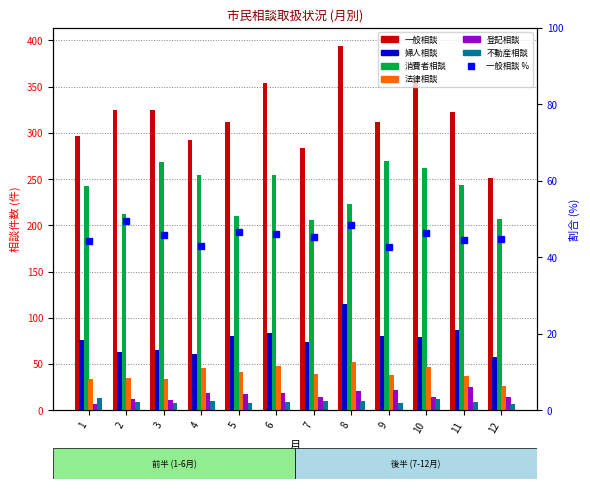

What is the maximum value for 法律相談?

52